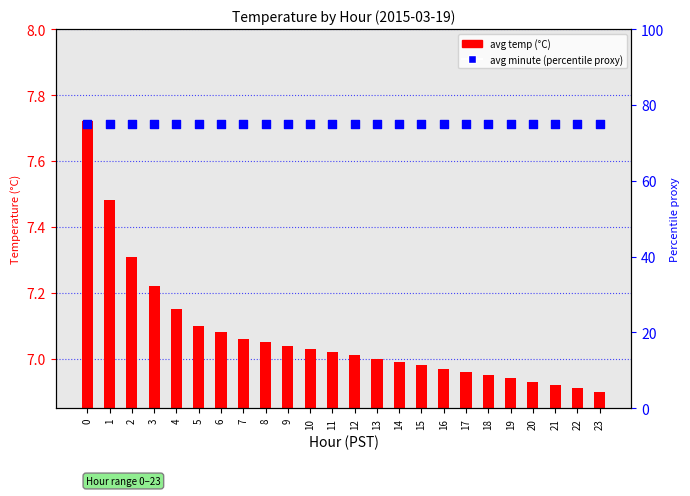

Is the value of avg minute (percentile proxy) at 3 greater than the value of avg temp (°C) at 18?

Yes